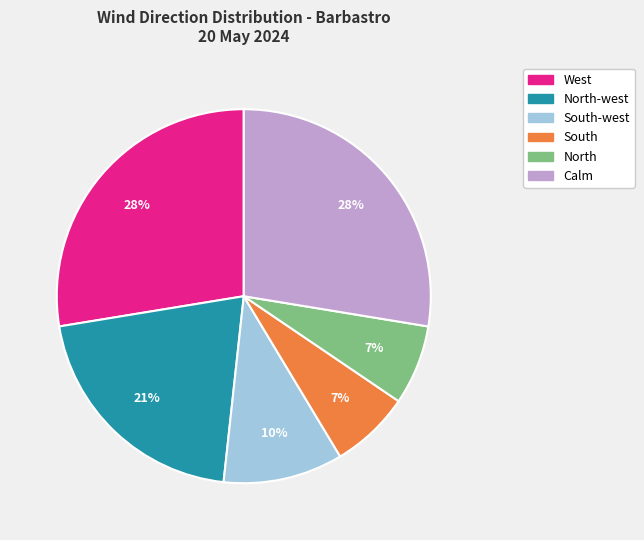

Does any single category account for the majority?

No